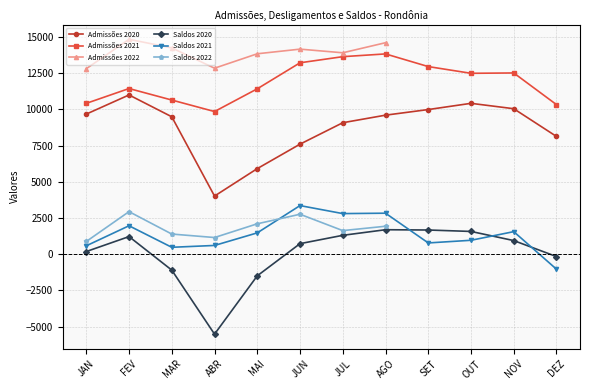

True or false: Saldos 2020 and Admissões 2021 cross at least once.

False